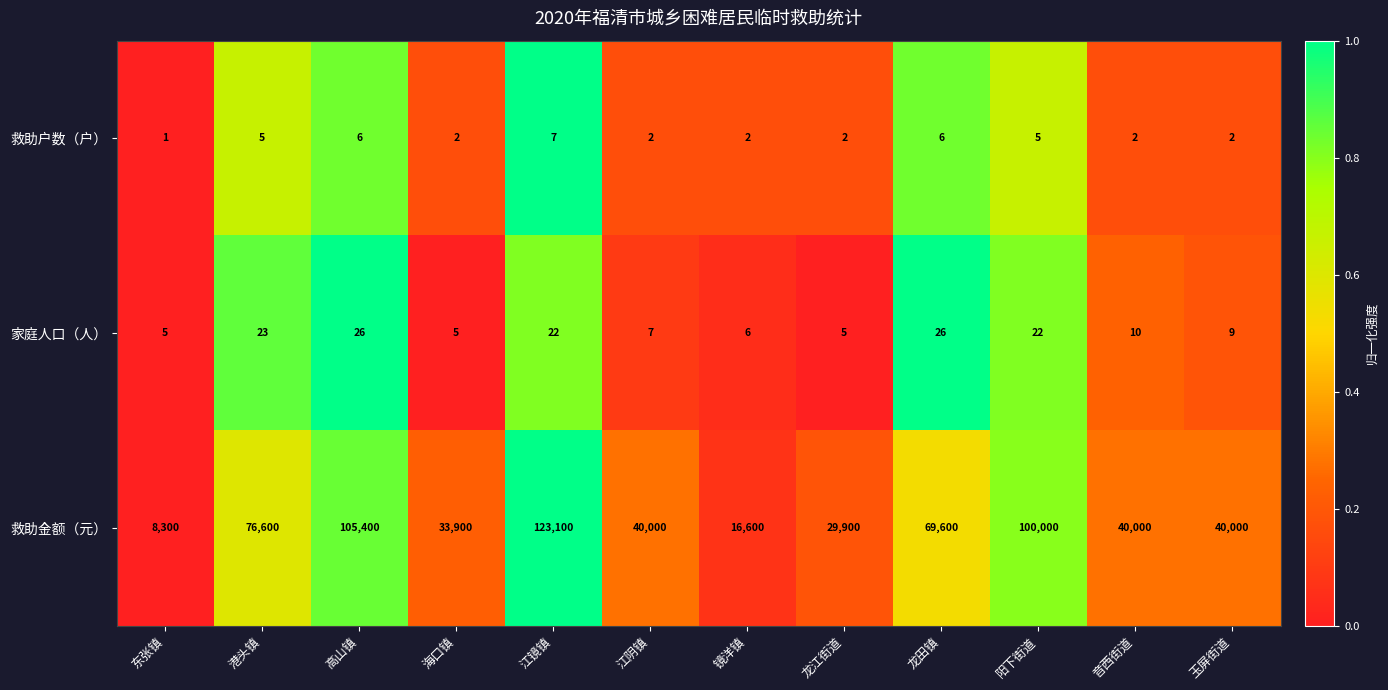

Which label corresponds to the smallest value in the chart?

东张镇